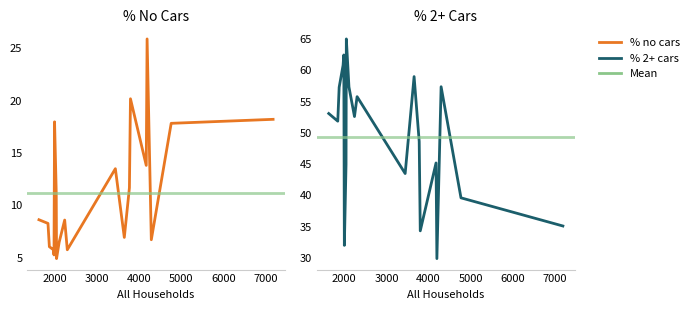

What is the difference between the maximum and minimum values in the % 2 or more cars or vans in a household series?

35.1